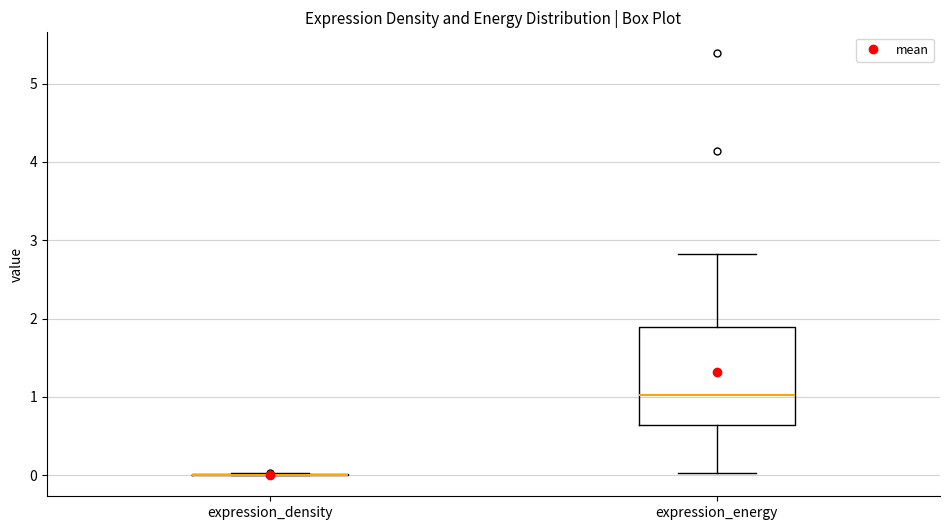

Reading left to right, transcribe this box plot: for each box, give where its median line is, the range the box spans, and where its two whiskers end, as read against the y-axis. The values are not printed on the chart, so give them approximately, as read against the axis.

expression_density: box collapsed to a line at 0.0, whiskers 0.0 to 0.0
expression_energy: median 1.0, box 0.6 to 1.9, whiskers 0.0 to 2.8